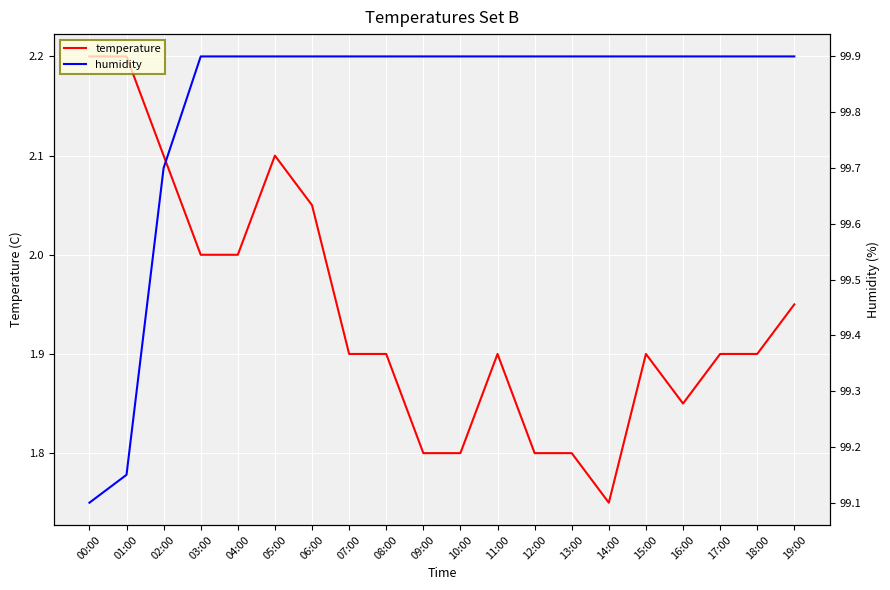

Which series has the largest total across all categories?

humidity